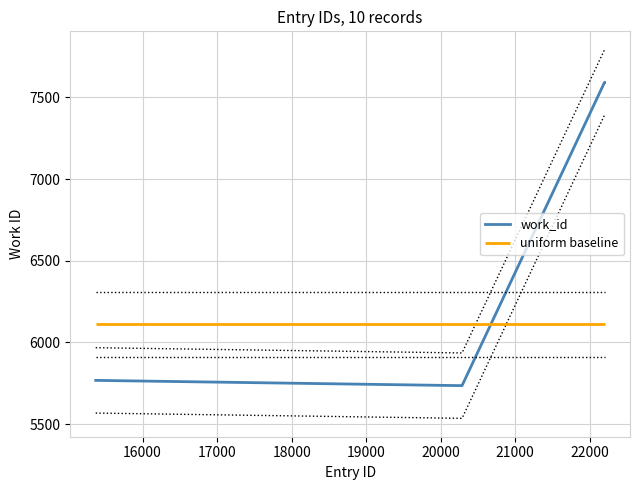

What is the lowest value of the work_id series?

5736